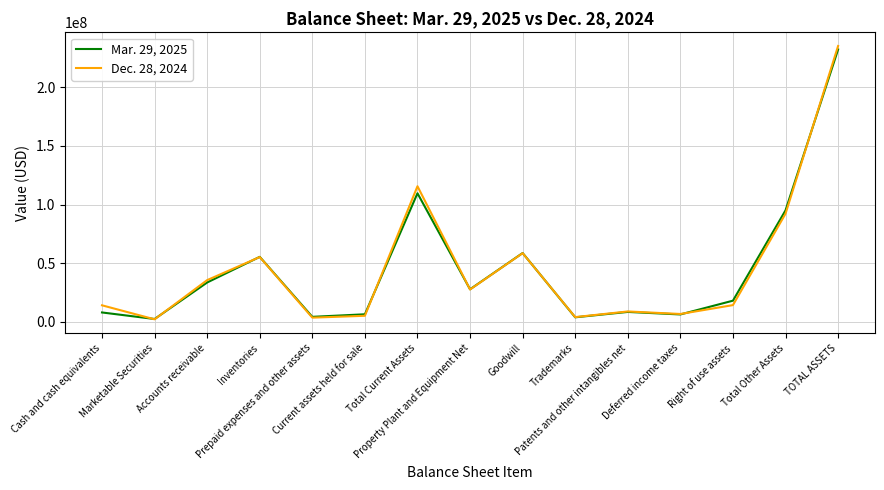

What is the difference between the maximum and minimum values in the Mar. 29, 2025 series?

229996678